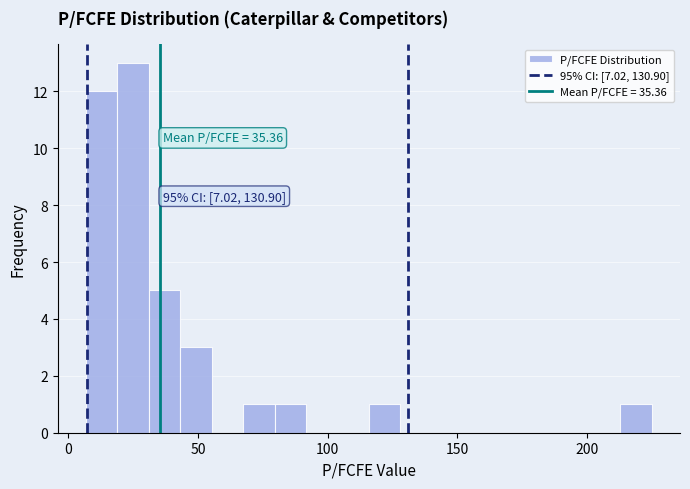

Read against the x-axis, roughly where is the centre of the tallest bar?

25